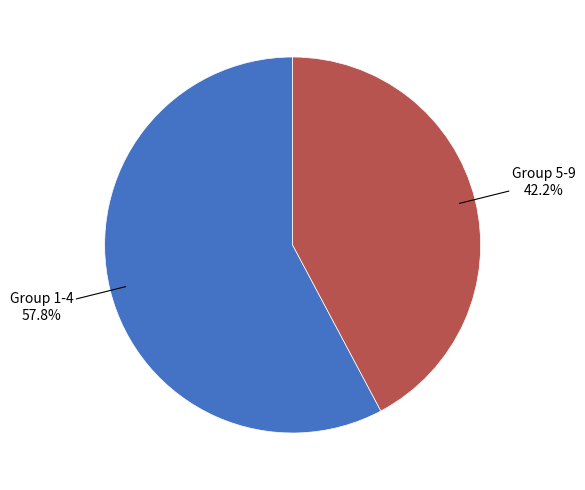

Is there any slice that represents more than half of the pie?

Yes